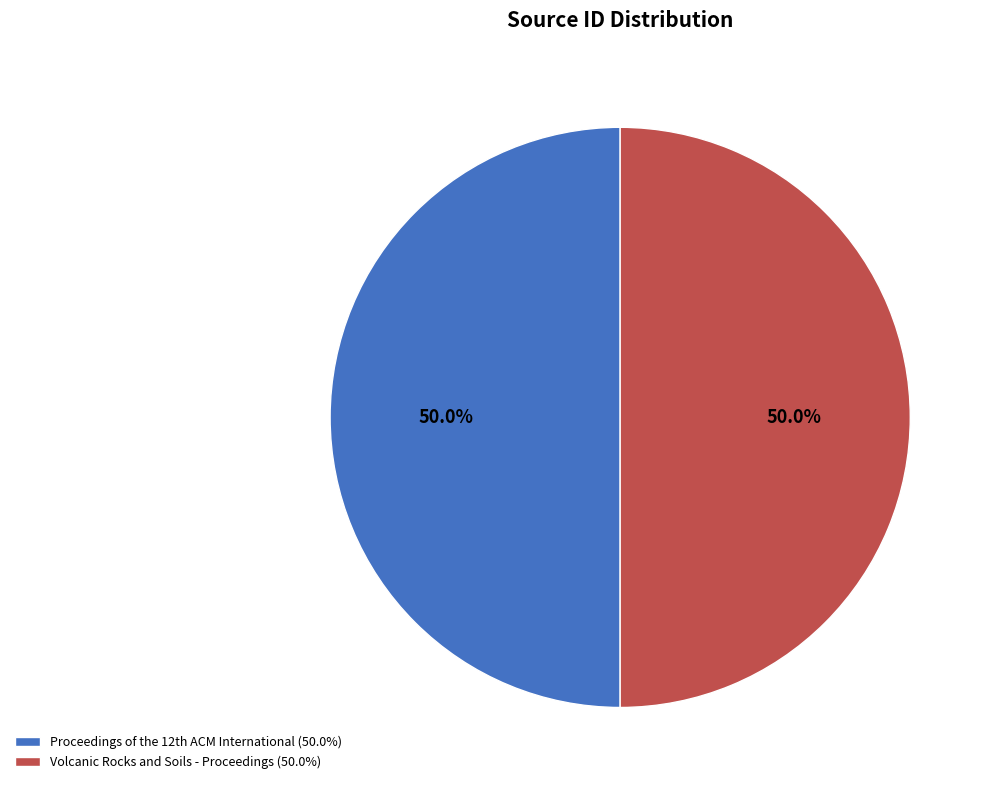

The Volcanic Rocks and Soils - Proceedings slice represents 50% of the pie. True or false?

True